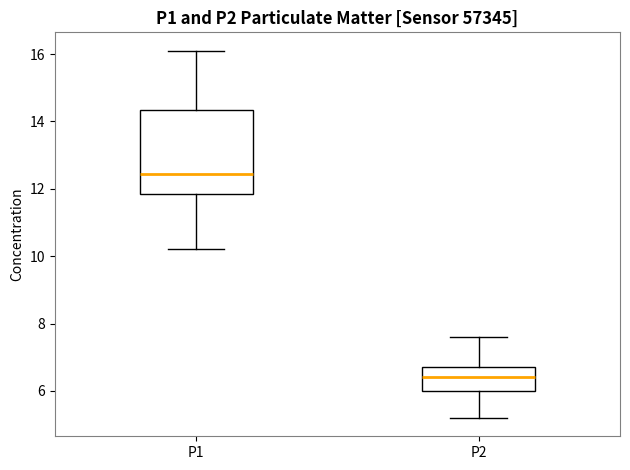

Where is the lower edge of the box for P1 on the y-axis? The values are not printed on the chart, so give them approximately, as read against the axis.

11.8